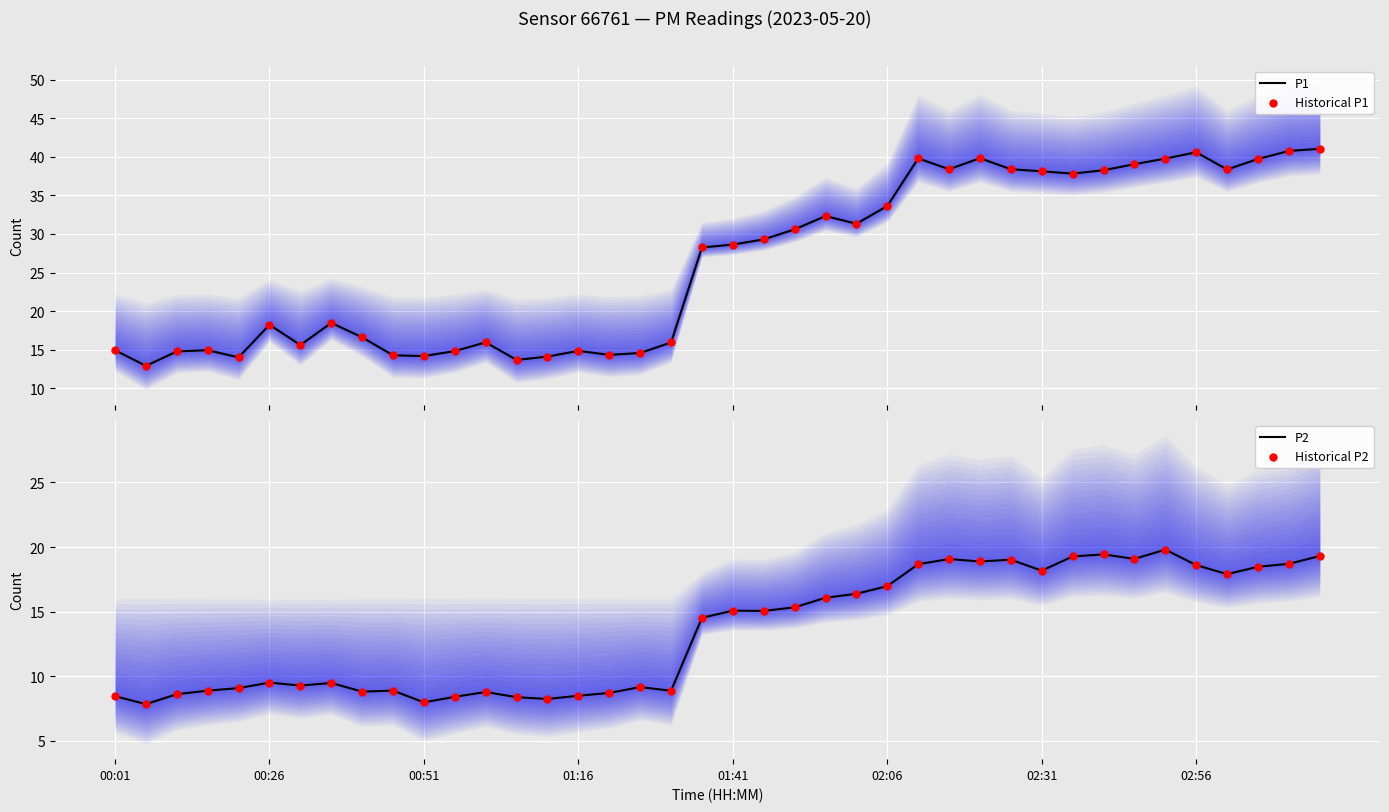

At how many categories does at least one series exceed 9?

40